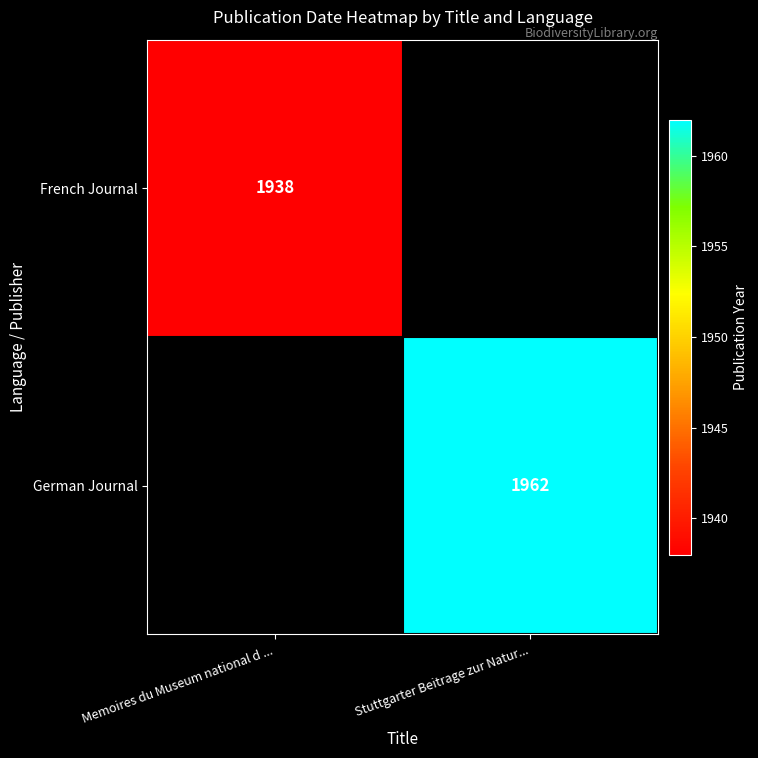

True or false: German Journal has a value of 1962 at Stuttgarter Beitrage zur Natur....

True